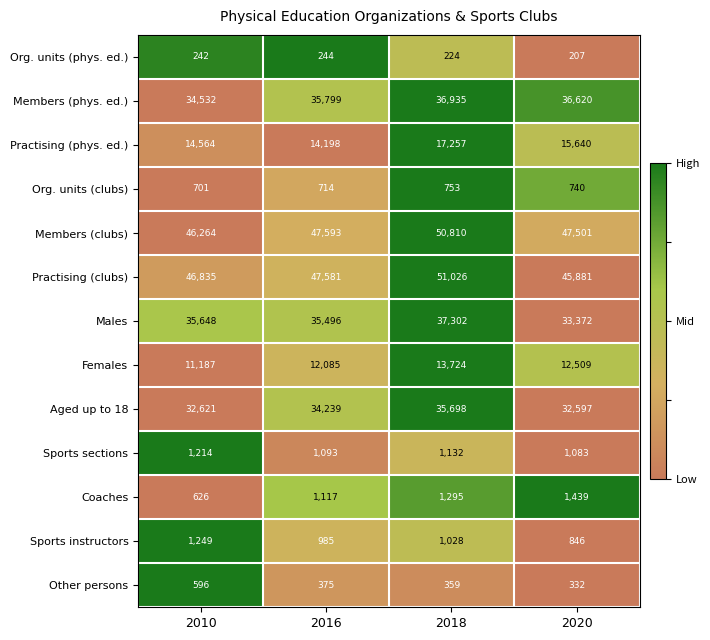

Between 2010 and 2020, which series saw the biggest shift?

Males